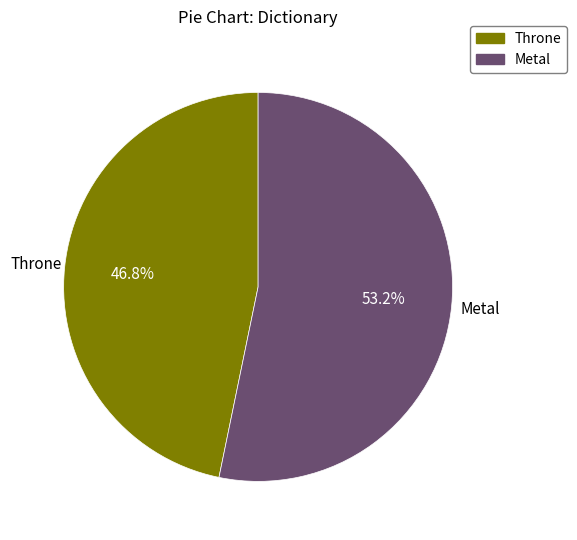

What is the ratio of the value at Metal to the value at Throne?

1.1